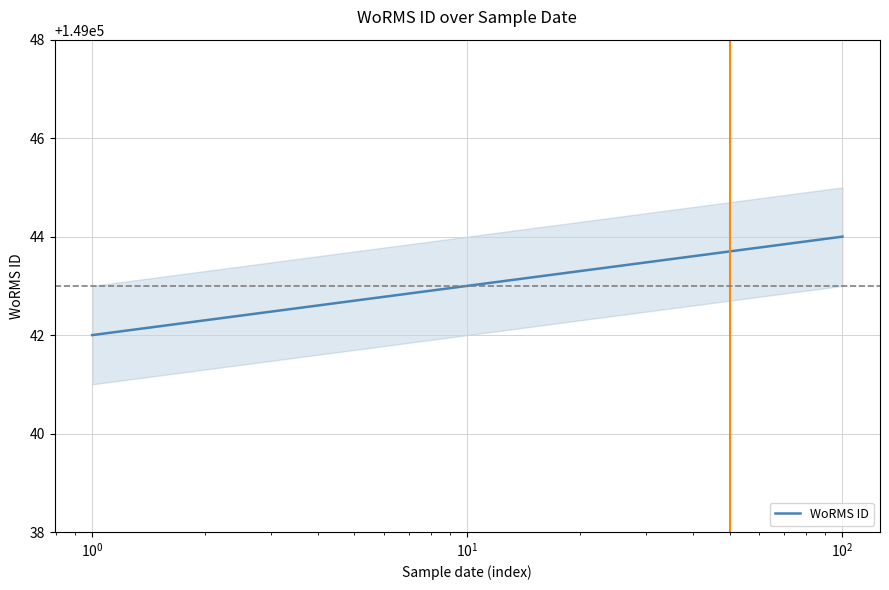

What is the average value?

149043